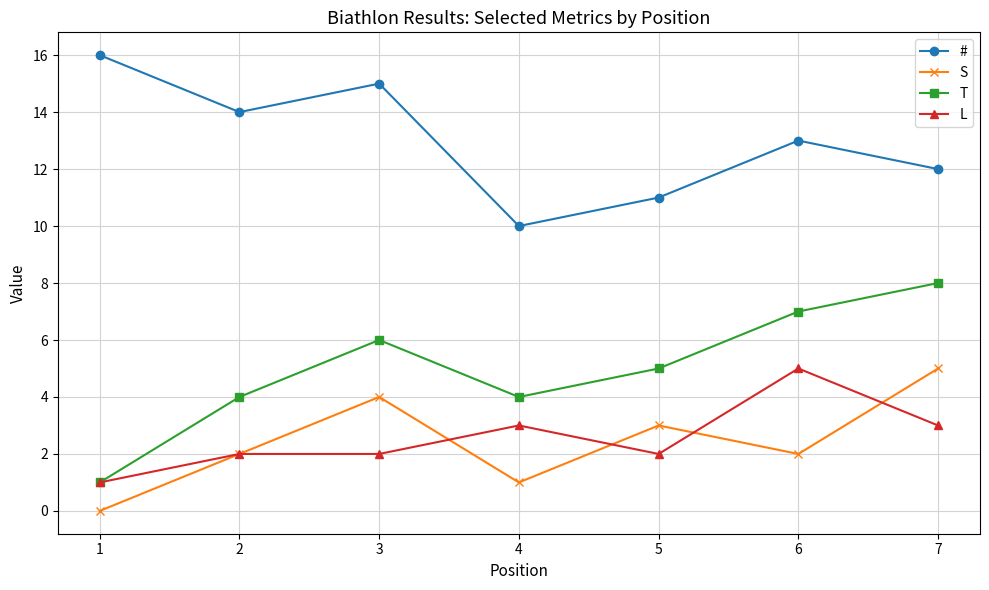

What is the value of the S point at the 5th from the left?

3